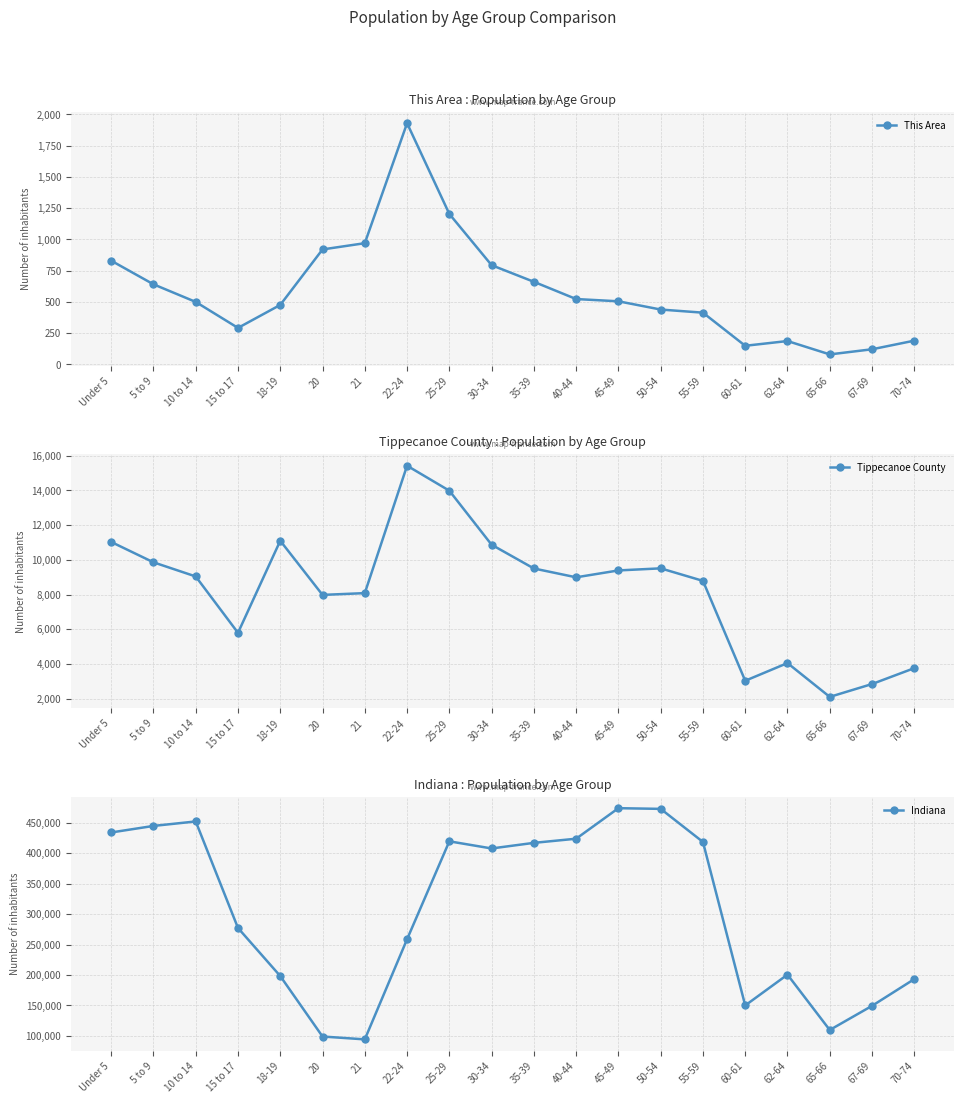

What is the difference between the second highest and minimum values in the Indiana series?

378509